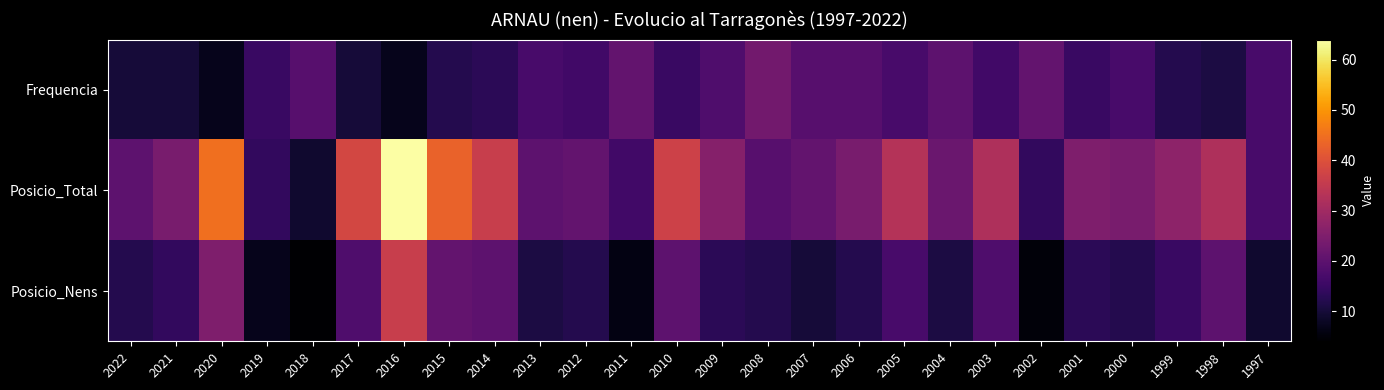

At which category is the sum across all series the highest?

2016